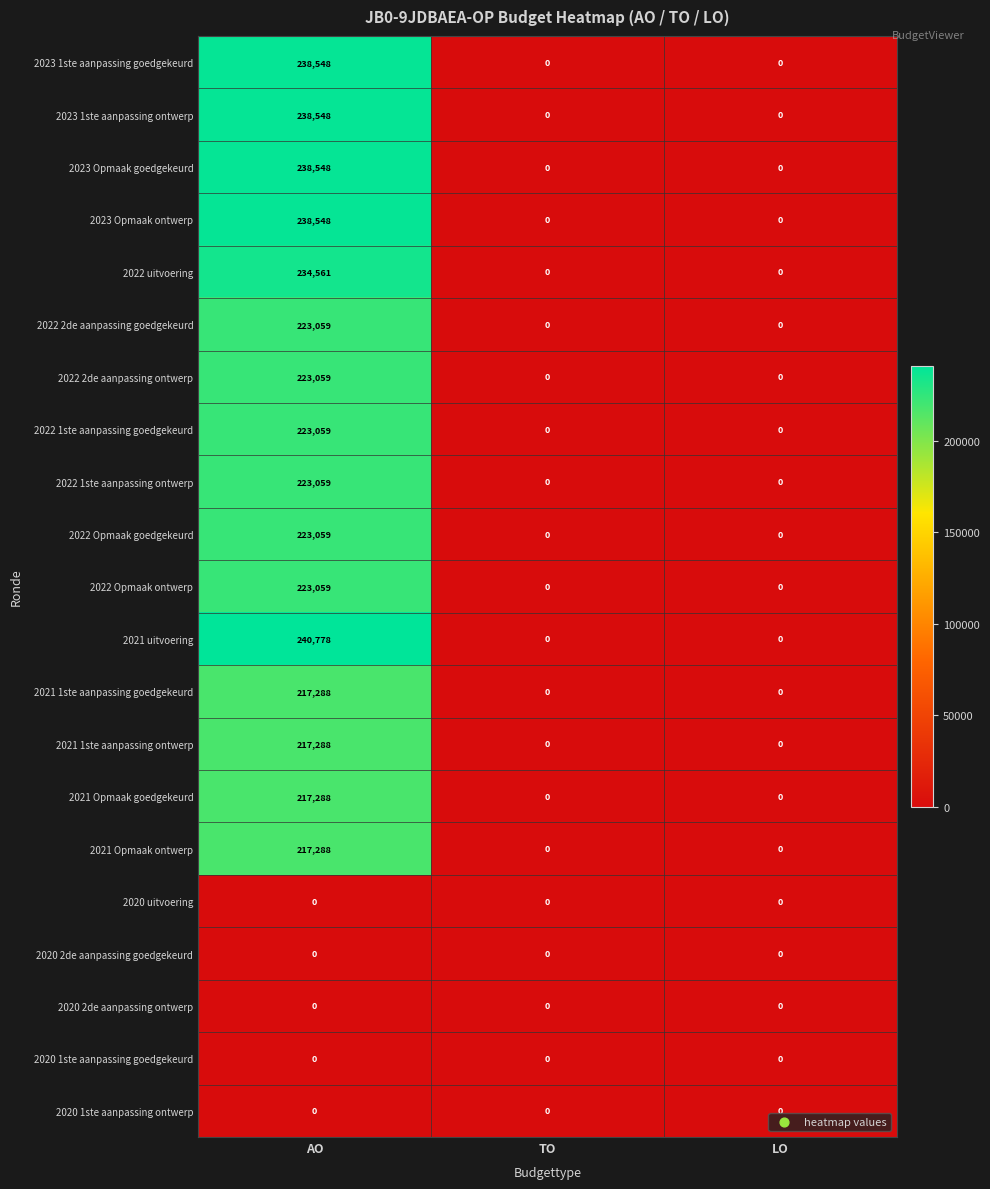

What value does the 2021 1ste aanpassing ontwerp series have at AO, to the nearest 100?

217300